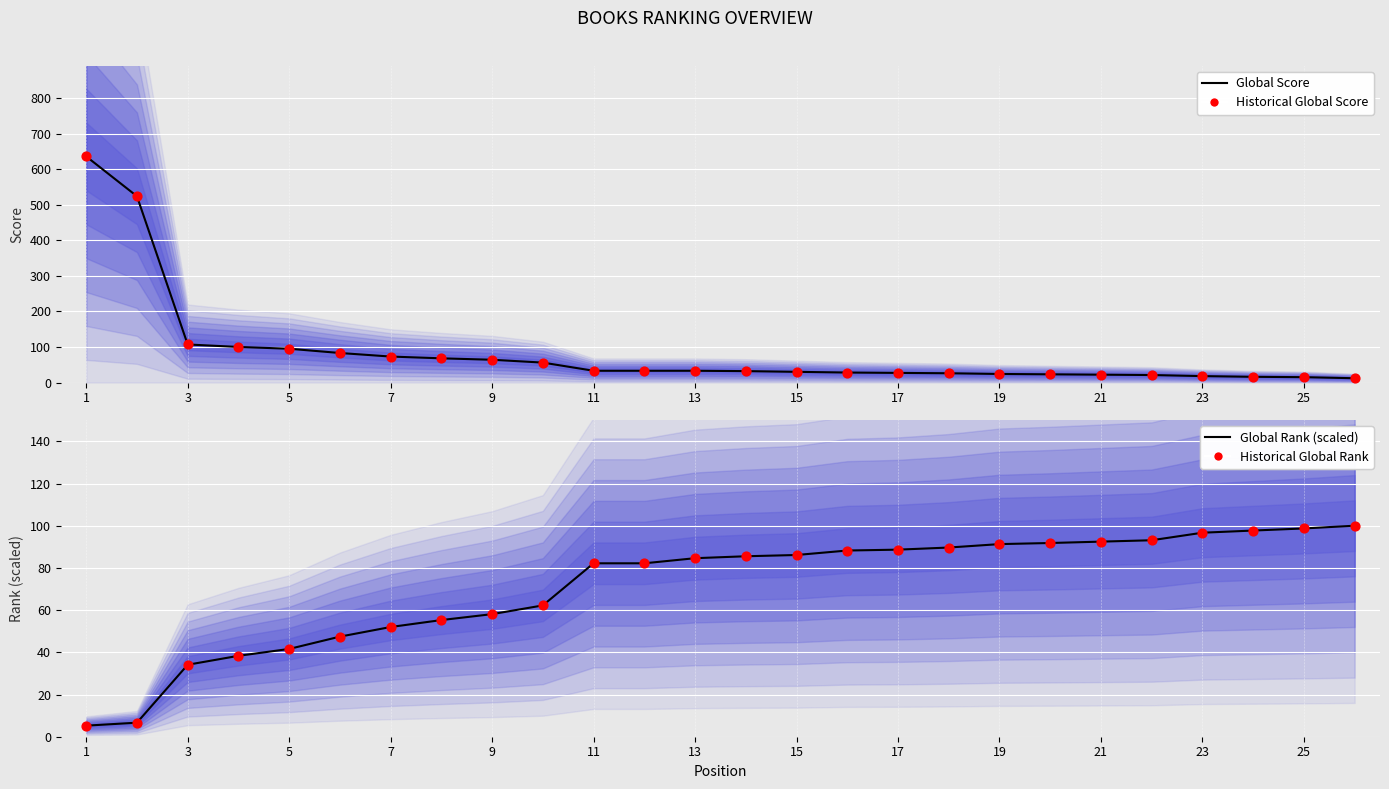

Which series has the largest total across all categories?

Global Score